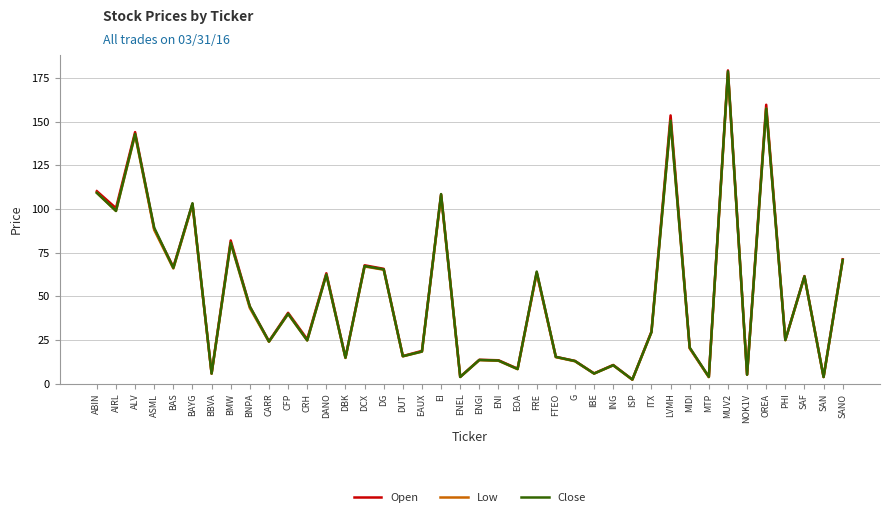

At which category does Open reach its first local peak?

ALV